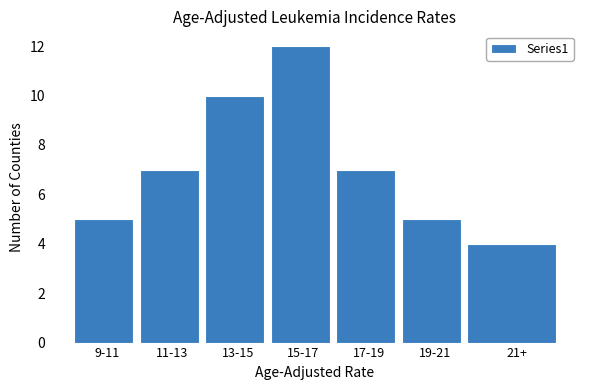

Reading right to left, extract all data points from this chart.

21+=4	19-21=5	17-19=7	15-17=12	13-15=10	11-13=7	9-11=5